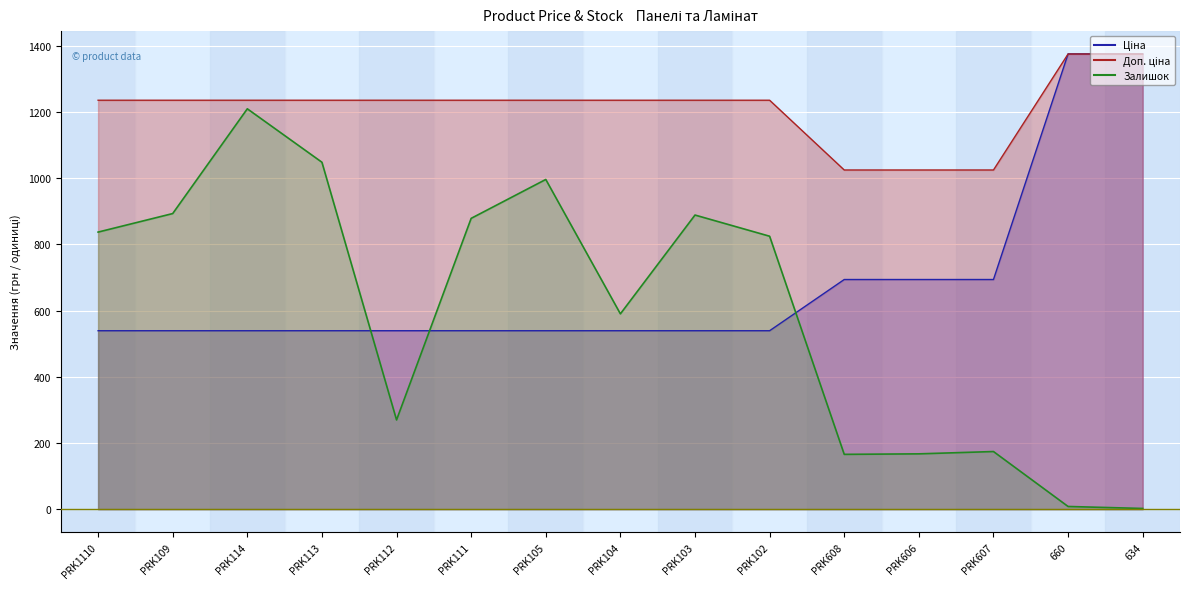

How many series are shown in this chart?

3